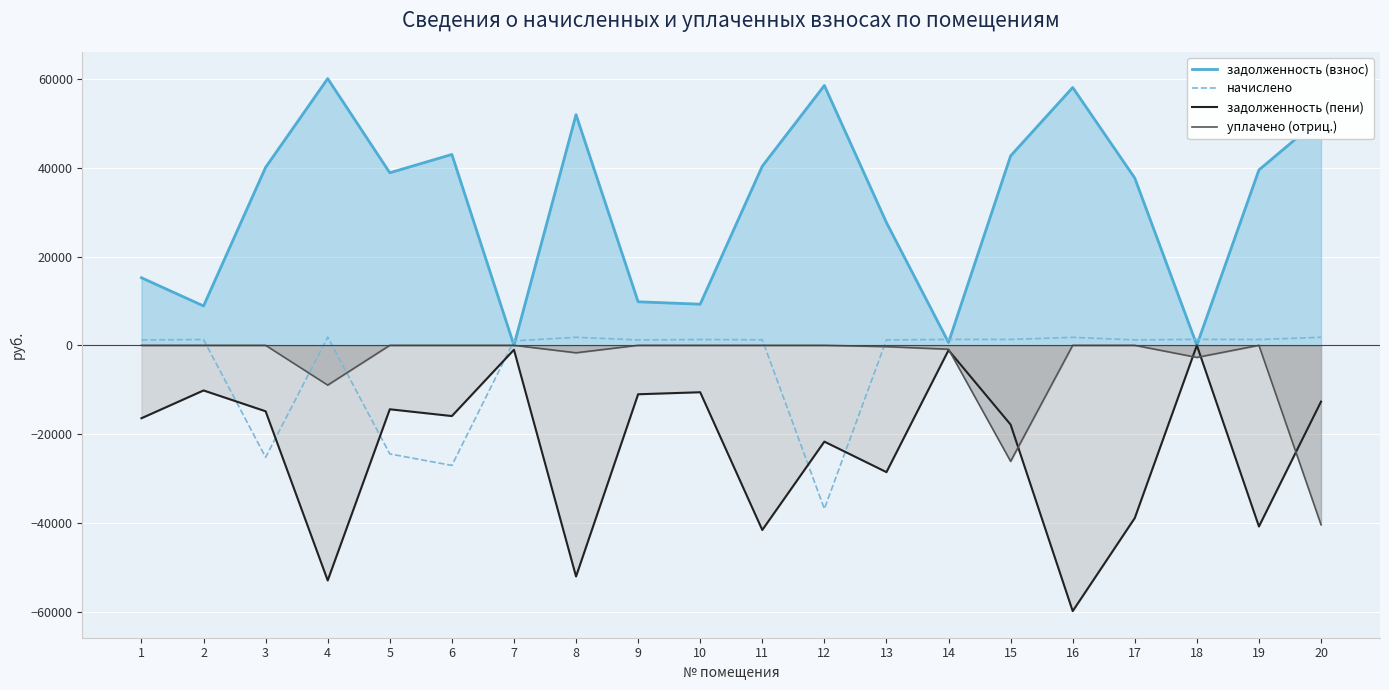

Reading left to right, extract all data points from this chart.

задолженность (взнос): 15220.9	8867.4	40104.1	60091.7	38879.0	43005.6	0.0	51968.1	9812.4	9266.2	40361.9	58544.2	27657.9	652.3	42683.2	58092.8	37686.7	50.9	39518.7	51308.6
начислено: 1209.2	1302.8	-25240.2	1856.5	-24469.2	-27066.3	996.0	1806.8	1215.1	1306.7	1247.0	-36845.7	1215.1	1326.7	1318.7	1794.8	1227.1	1338.6	1304.8	1804.7
задолженность (пени): -16430.1	-10170.2	-14863.9	-52985.3	-14409.9	-15939.3	-996.0	-52087.9	-11027.5	-10572.9	-41608.9	-21698.5	-28573.0	-1093.7	-17864.5	-59887.6	-38913.7	-0.0	-40823.4	-12693.3
уплачено (отриц.): -0.0	-0.0	-0.0	-8963.0	-0.0	-0.0	-0.0	-1687.0	-0.0	-0.0	-0.0	-0.0	-300.0	-885.2	-26137.3	-0.0	-0.0	-2725.0	-0.0	-40420.0